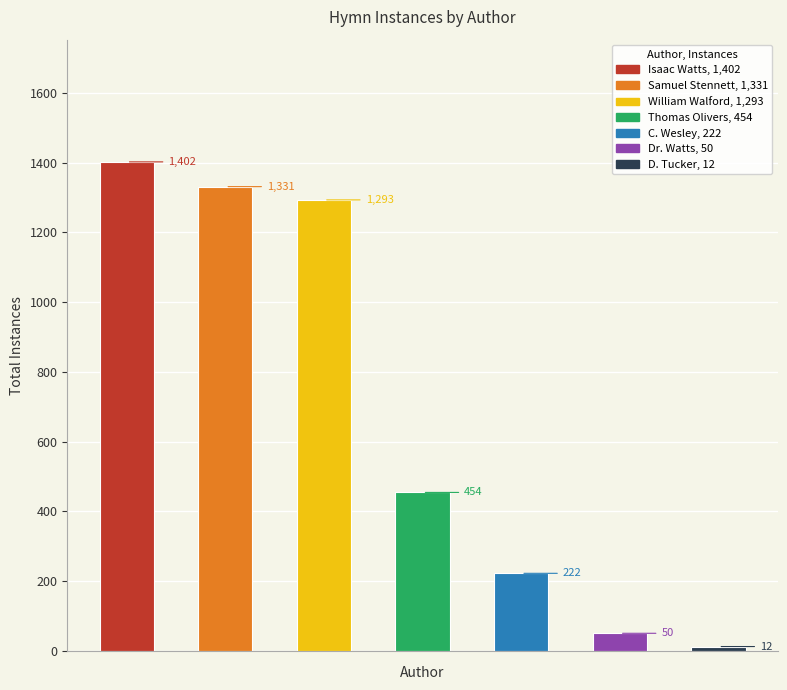

What is the sum of all values?

4764